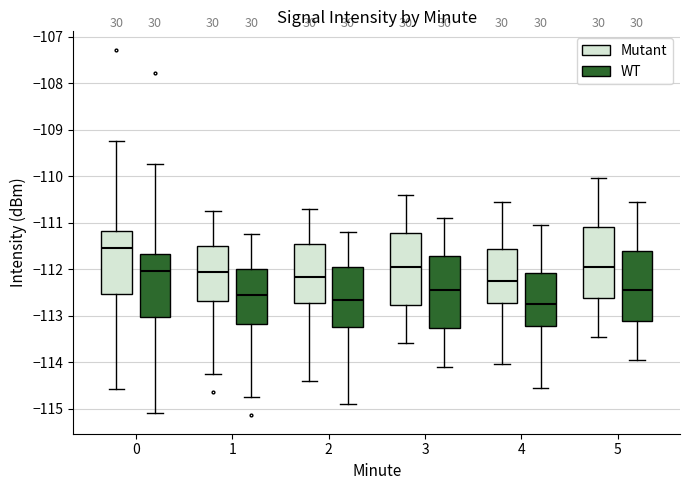

Which box has the highest median line?

0 (Mutant)